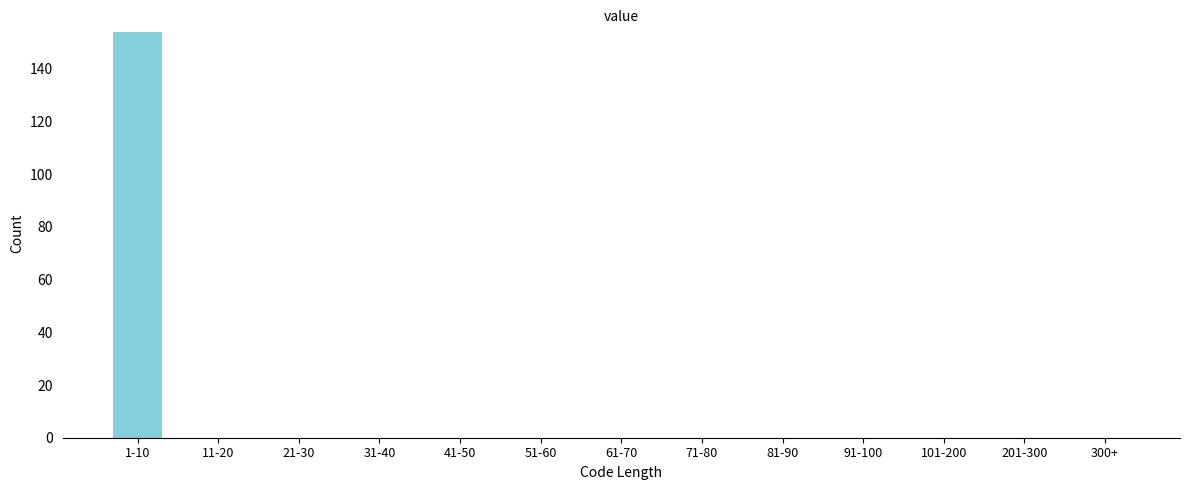

Reading right to left, what are all the values shown in this chart?

300+=0	201-300=0	101-200=0	91-100=0	81-90=0	71-80=0	61-70=0	51-60=0	41-50=0	31-40=0	21-30=0	11-20=0	1-10=154